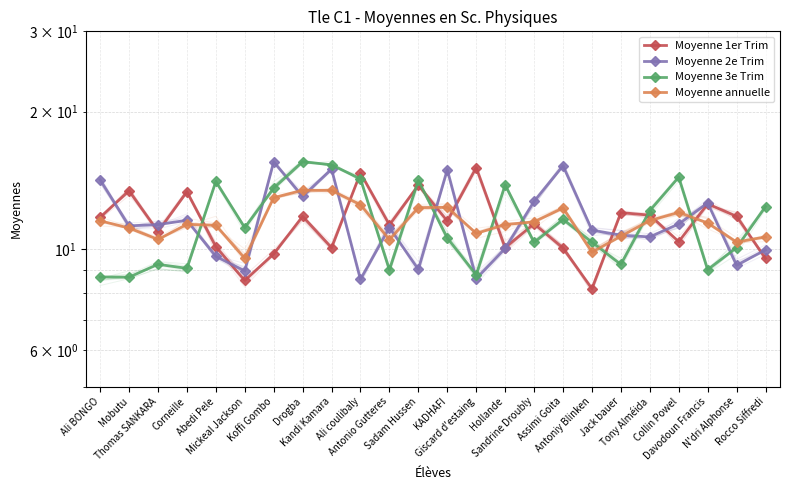

True or false: Moyenne annuelle has more than 2 interior local peaks.

True